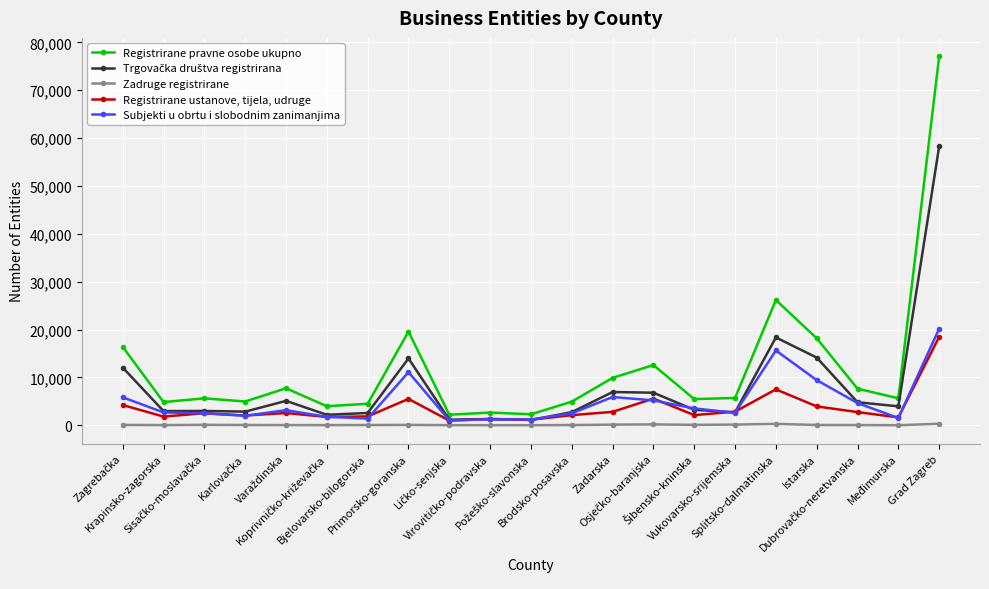

What value does the Registrirane pravne osobe ukupno series have at Vukovarsko-srijemska?

5720